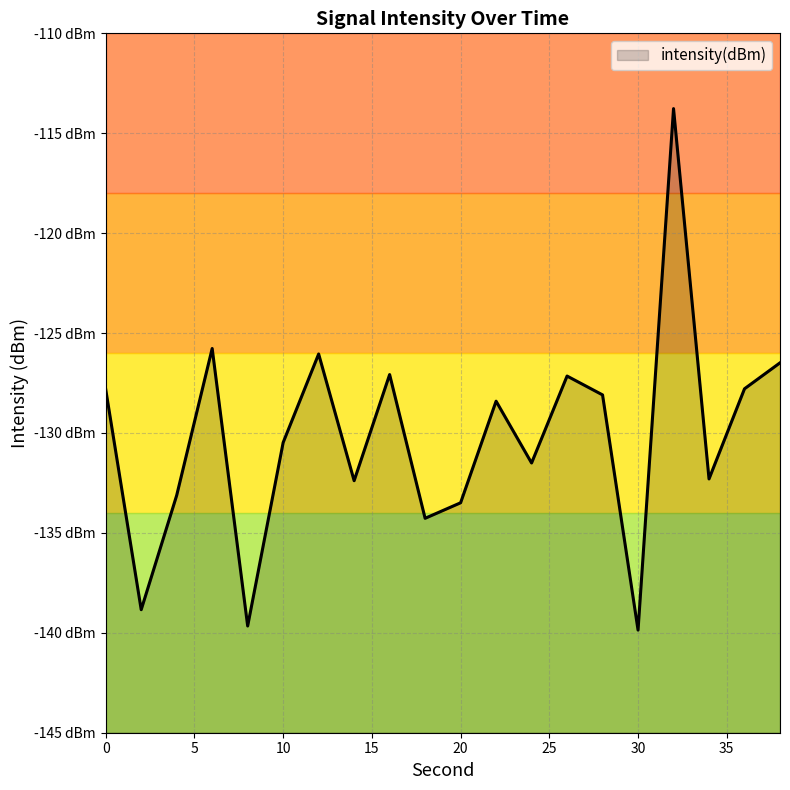

The value at 20 is -133.5. True or false?

True